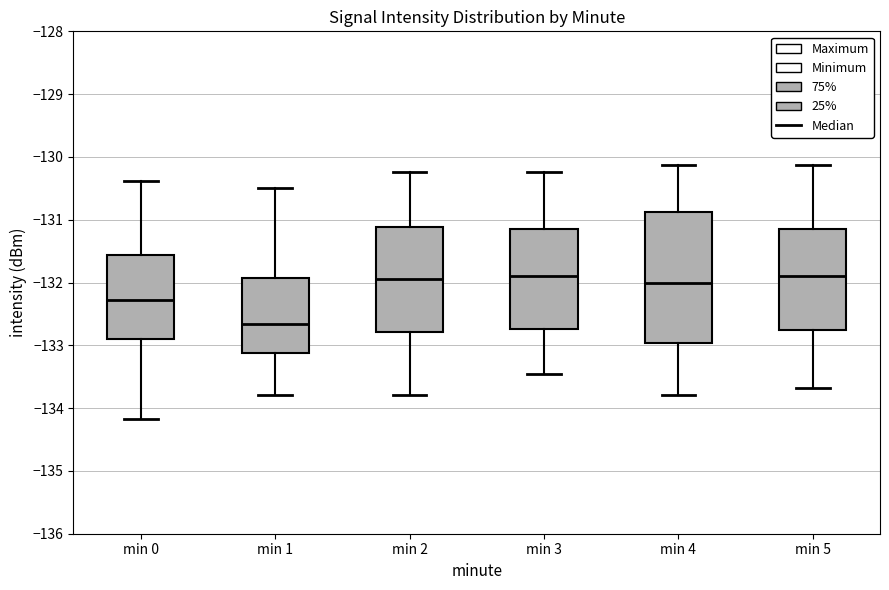

Reading left to right, transcribe this box plot: for each box, give where its median line is, the range the box spans, and where its two whiskers end, as read against the y-axis. The values are not printed on the chart, so give them approximately, as read against the axis.

min 0: median -132.3, box -132.9 to -131.6, whiskers -134.2 to -130.4
min 1: median -132.7, box -133.1 to -131.9, whiskers -133.8 to -130.5
min 2: median -132.0, box -132.8 to -131.1, whiskers -133.8 to -130.2
min 3: median -131.9, box -132.7 to -131.2, whiskers -133.5 to -130.2
min 4: median -132.0, box -133.0 to -130.9, whiskers -133.8 to -130.1
min 5: median -131.9, box -132.8 to -131.2, whiskers -133.7 to -130.1